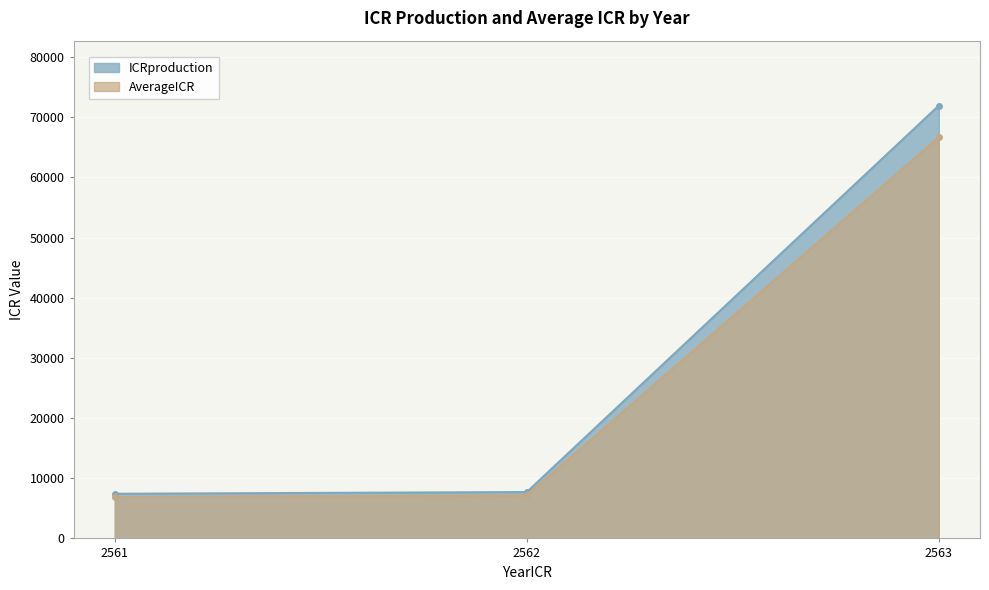

How many categories are shown in the chart?

3